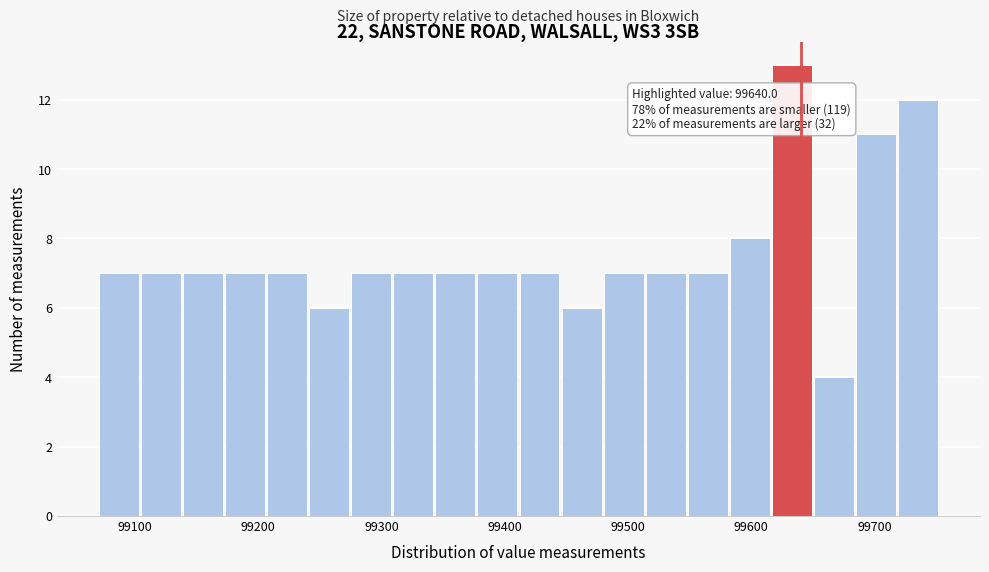

Around what value on the x-axis is the tallest bar? Give the approximate position of its centre, as read against the axis.

99630